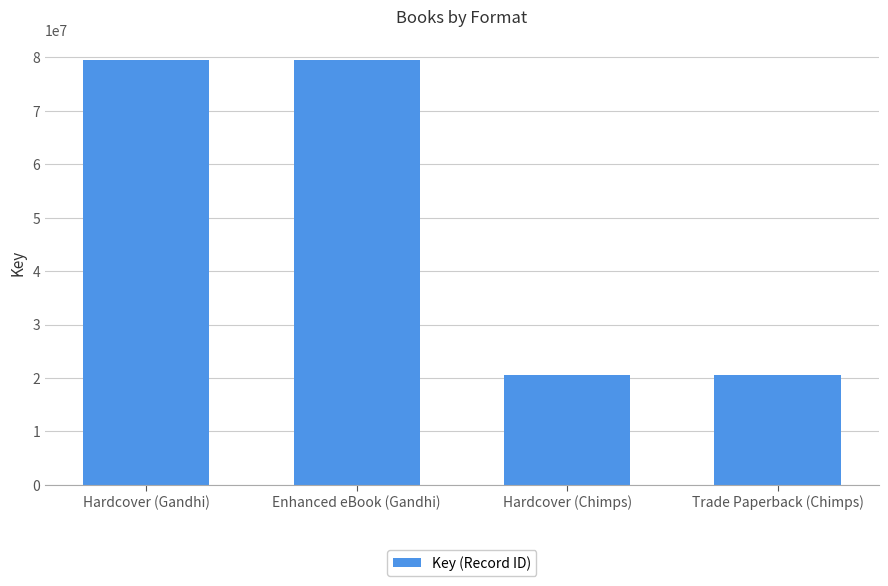

Count the values in the range 20601212 to 79393473.

4